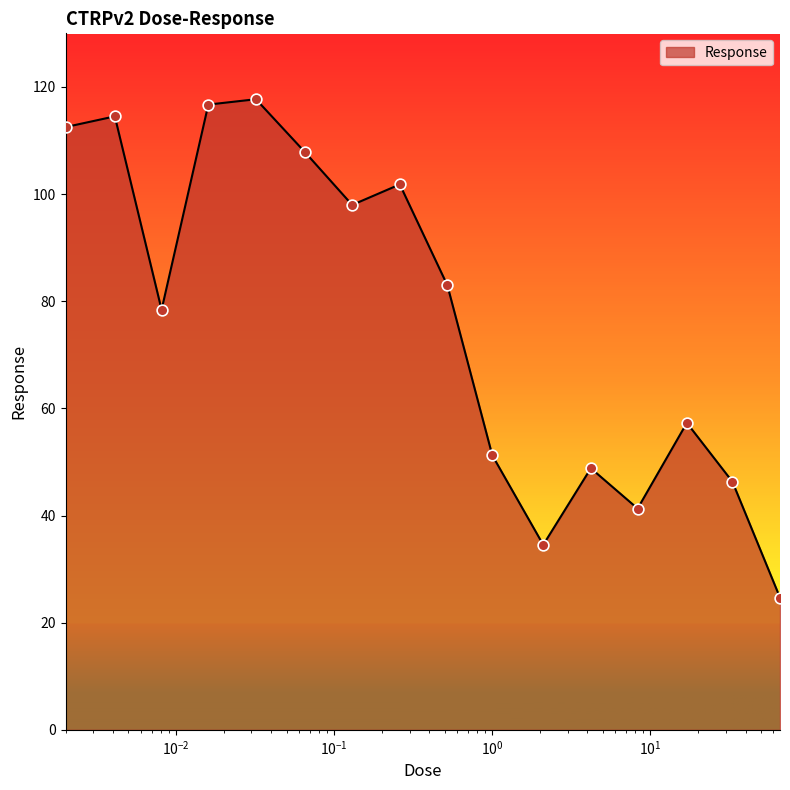

What is the difference between the maximum and minimum values?

93.0